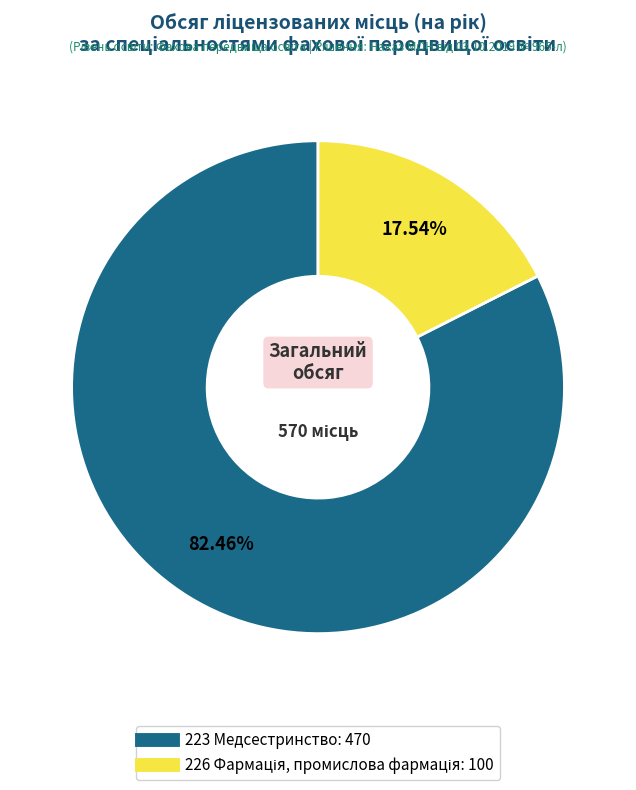

What is the majority slice?

223 Медсестринство